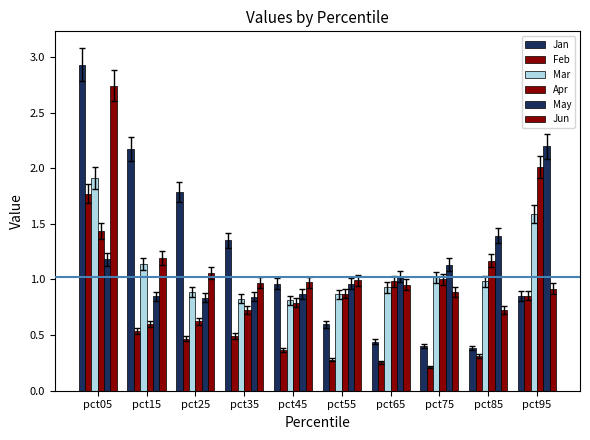

How many groups of bars are there?

10